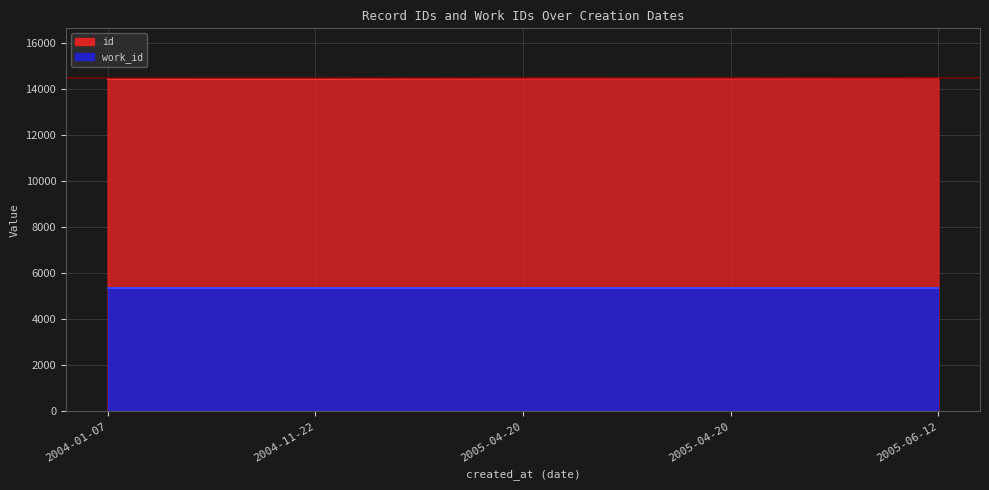

What is the label of the 4th point from the right?

2004-11-22